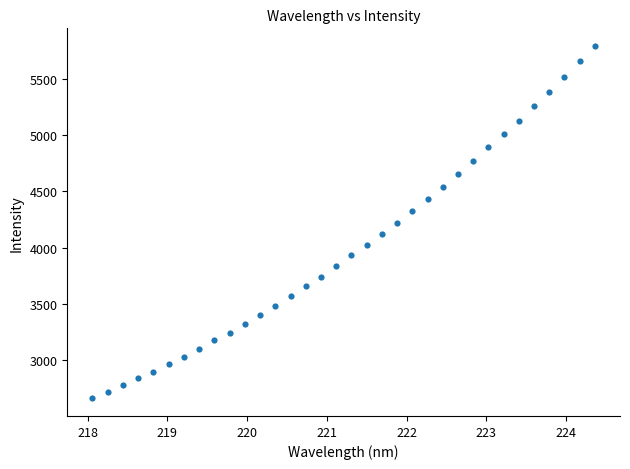

What is the range of X values (max minus min)?

6.3